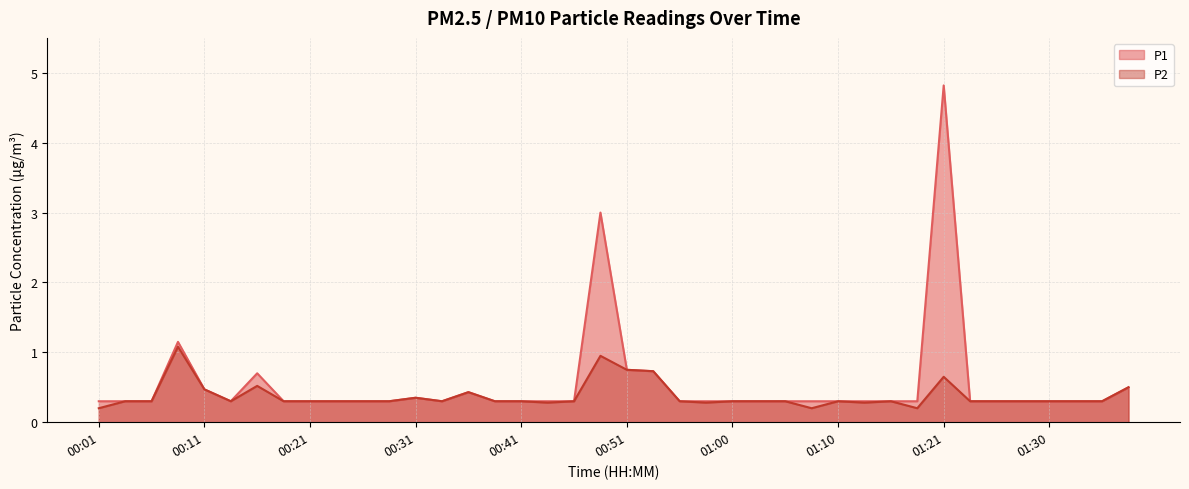

Reading right to left, transcribe all the data shown in this chart.

P1: 0.5	0.3	0.3	0.3	0.3	0.3	0.3	4.8	0.3	0.3	0.3	0.3	0.3	0.3	0.3	0.3	0.3	0.3	0.7	0.8	3.0	0.3	0.3	0.3	0.3	0.4	0.3	0.3	0.3	0.3	0.3	0.3	0.3	0.7	0.3	0.5	1.1	0.3	0.3	0.3
P2: 0.5	0.3	0.3	0.3	0.3	0.3	0.3	0.7	0.2	0.3	0.3	0.3	0.2	0.3	0.3	0.3	0.3	0.3	0.7	0.8	0.9	0.3	0.3	0.3	0.3	0.4	0.3	0.3	0.3	0.3	0.3	0.3	0.3	0.5	0.3	0.5	1.1	0.3	0.3	0.2